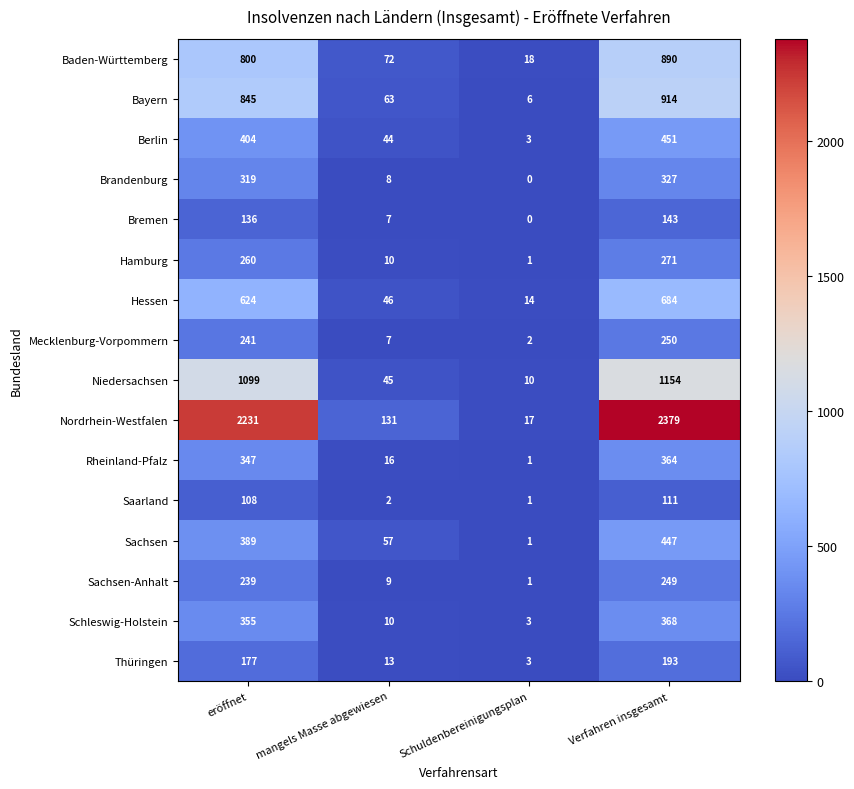

What is the sum of the Sachsen values at eröffnet and Schuldenbereinigungsplan?

390